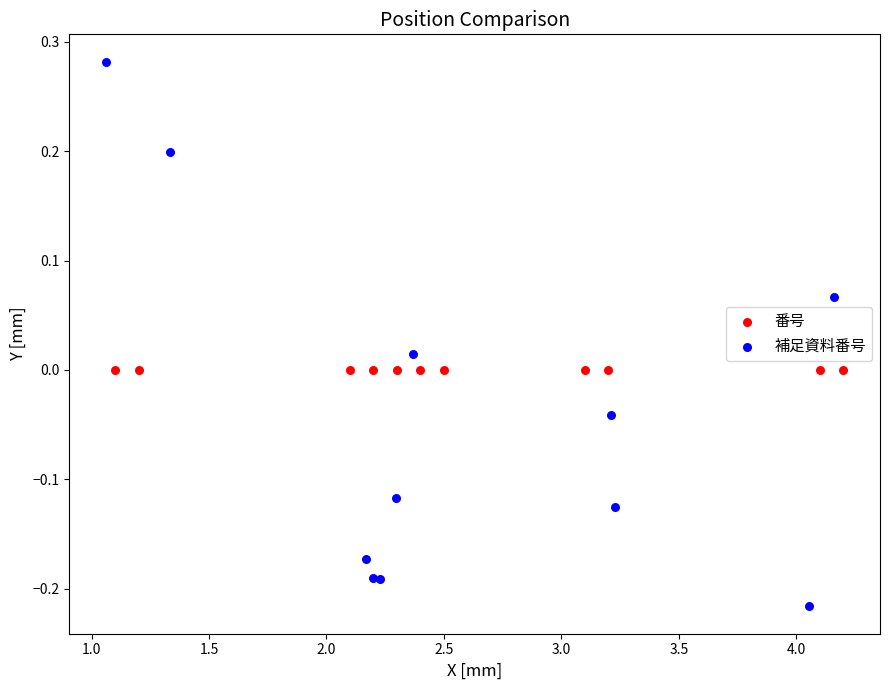

Which series reaches the minimum Y coordinate?

補足資料番号